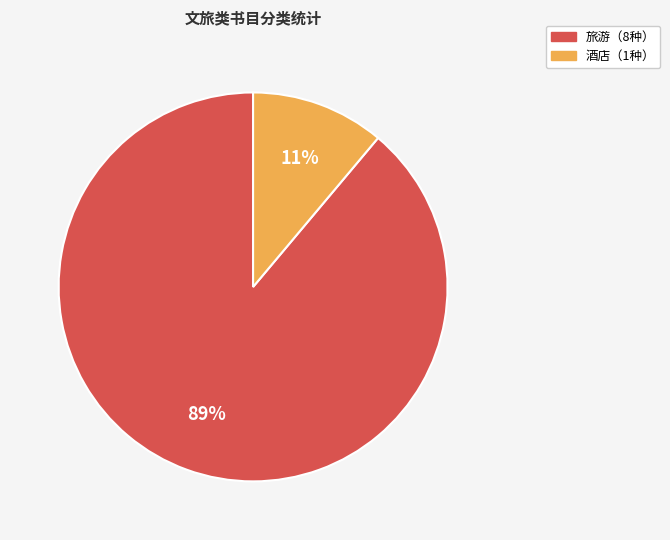

Which category has the smallest portion of the pie?

酒店（1种）